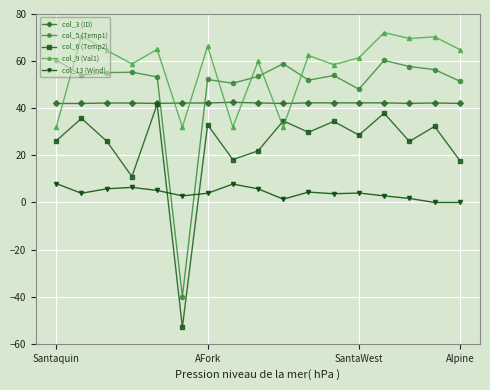

How many negative values does the col_6 (Temp2) series have?

1